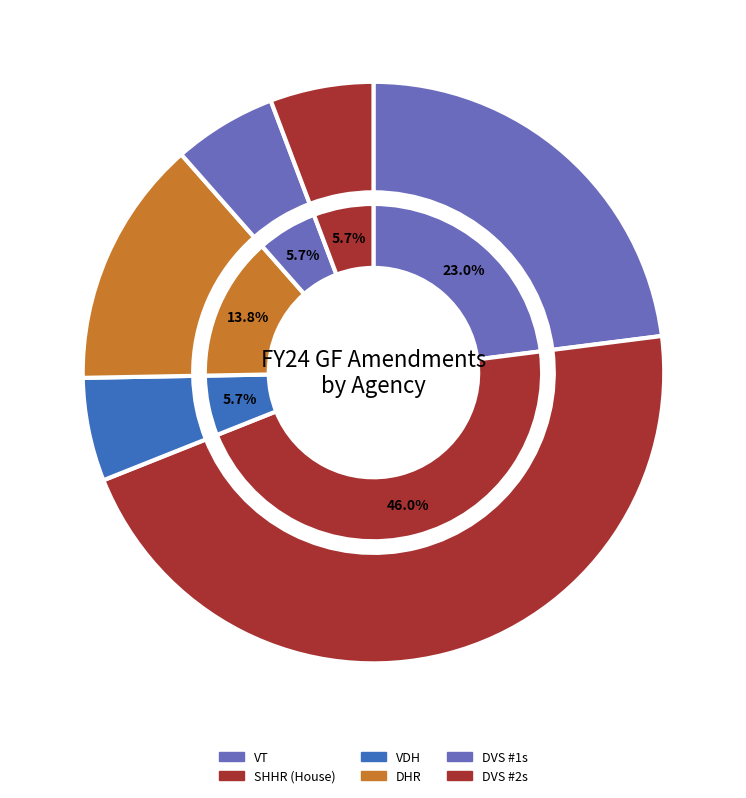

What percentage do DVS #1s and VDH together represent?

11.5%